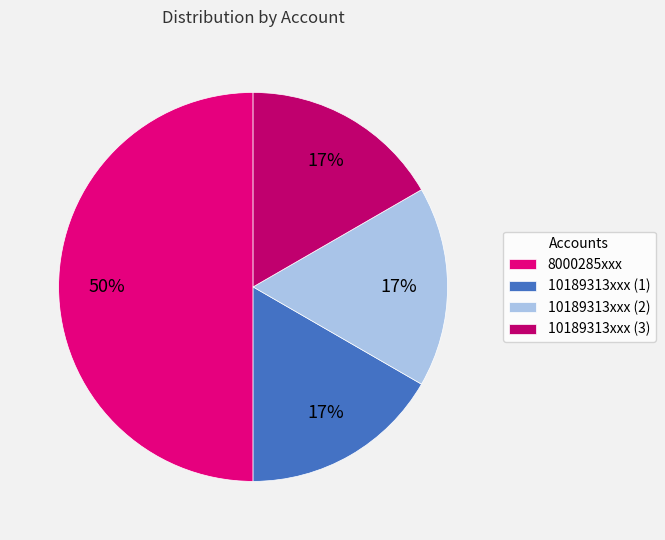

Which slice is the largest?

8000285xxx